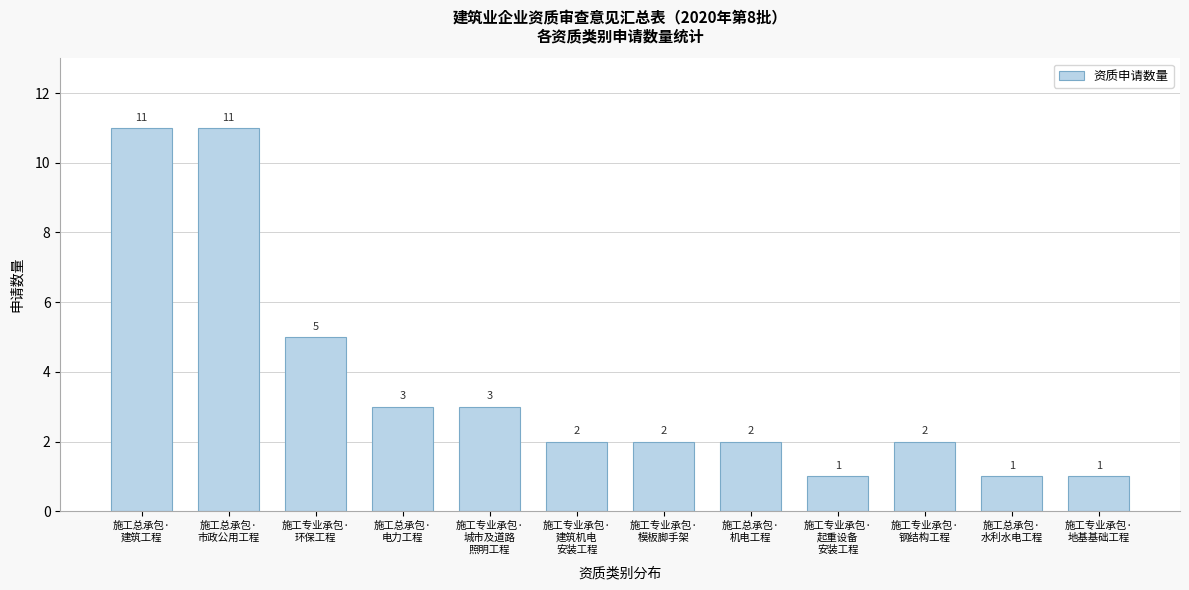

Reading left to right, transcribe all the data shown in this chart.

11	11	5	3	3	2	2	2	1	2	1	1